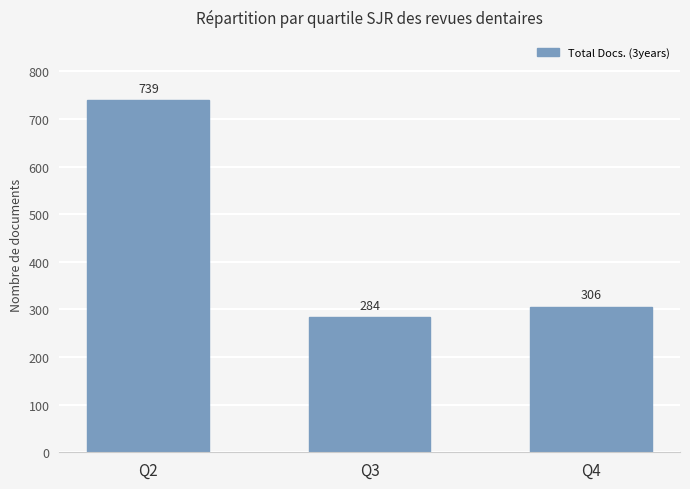

Which category has the lowest value across all series?

Q3